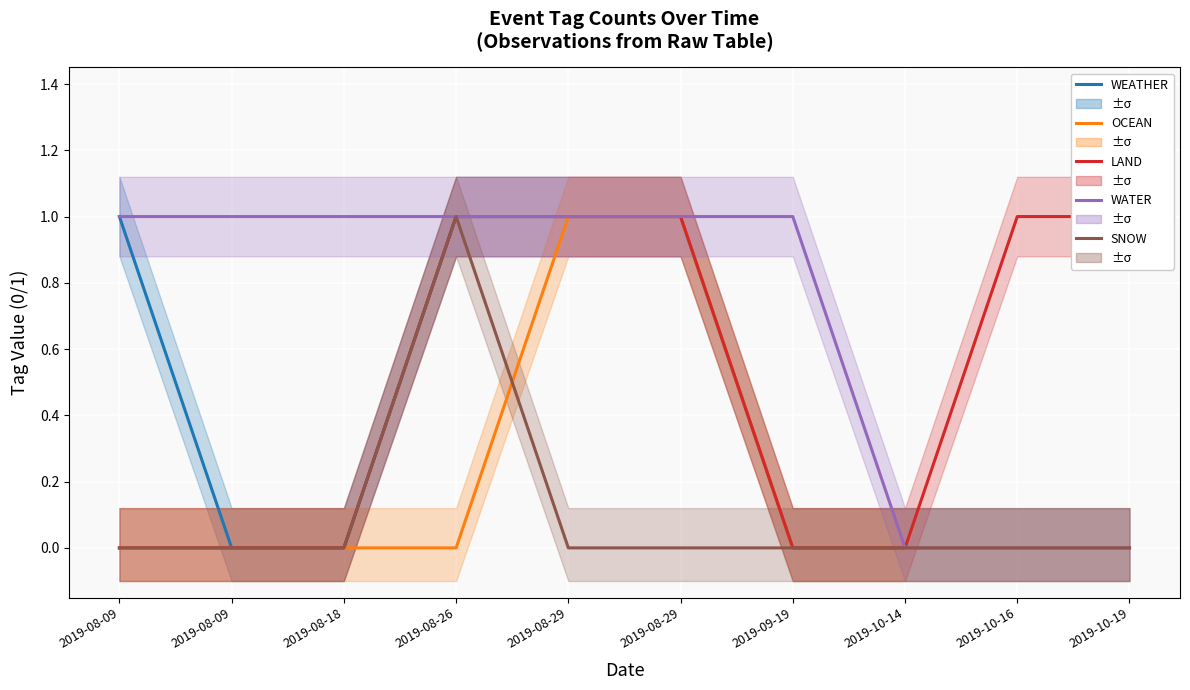

True or false: LAND and SNOW intersect in this chart.

False